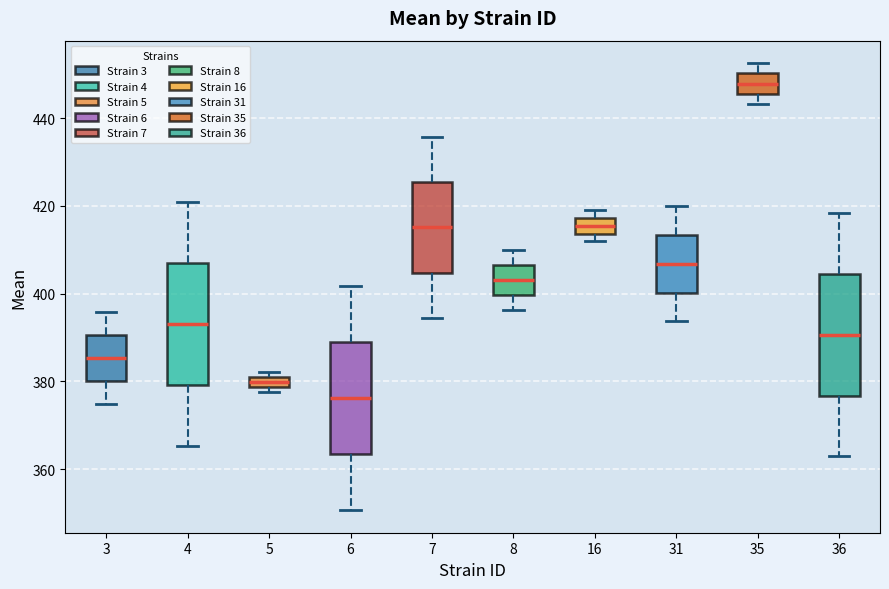

Which box has the highest median line?

35